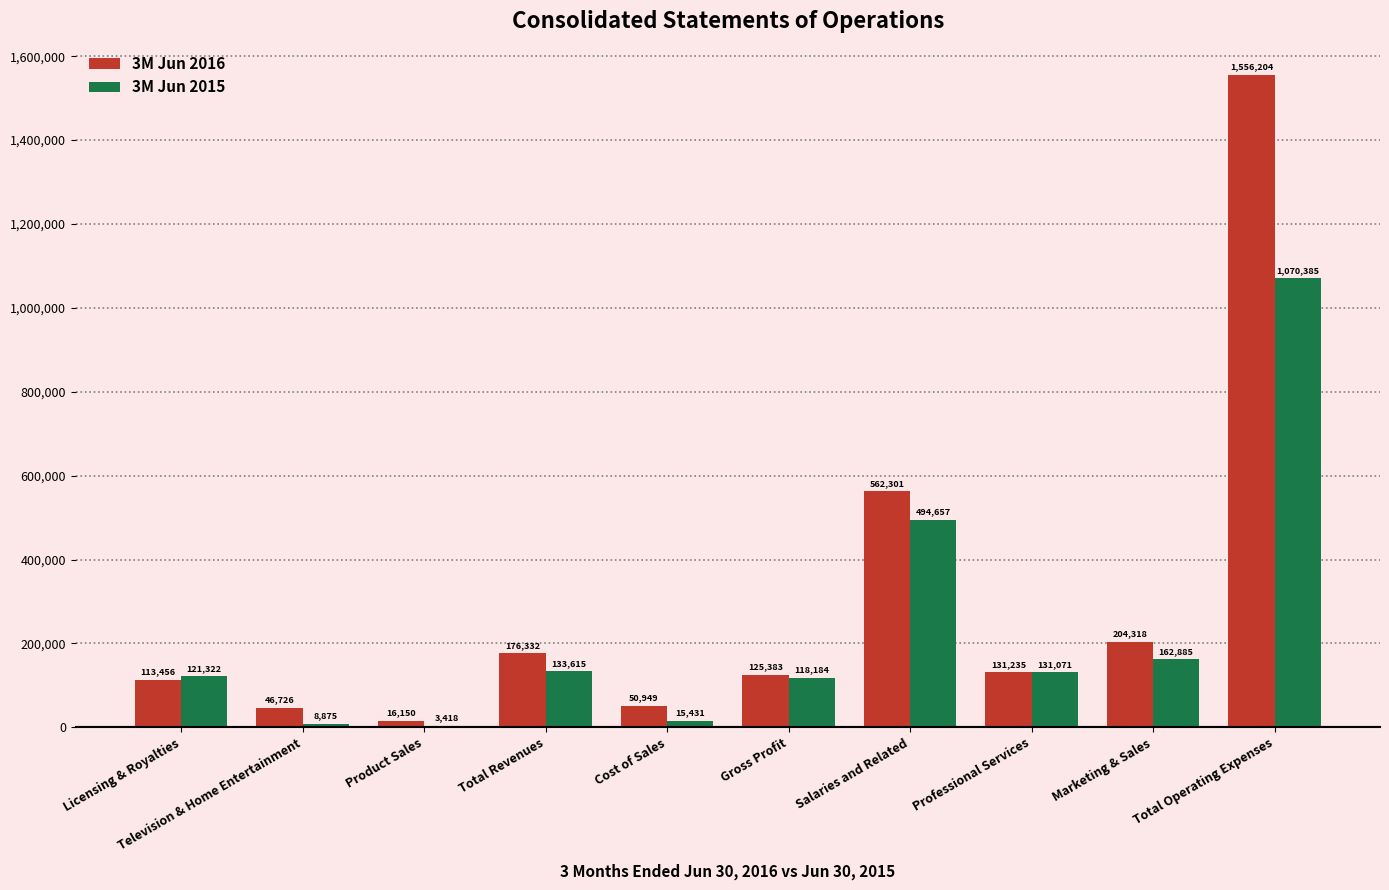

What value does the 3M Jun 2016 series have at Television & Home Entertainment, to the nearest 100?

46700